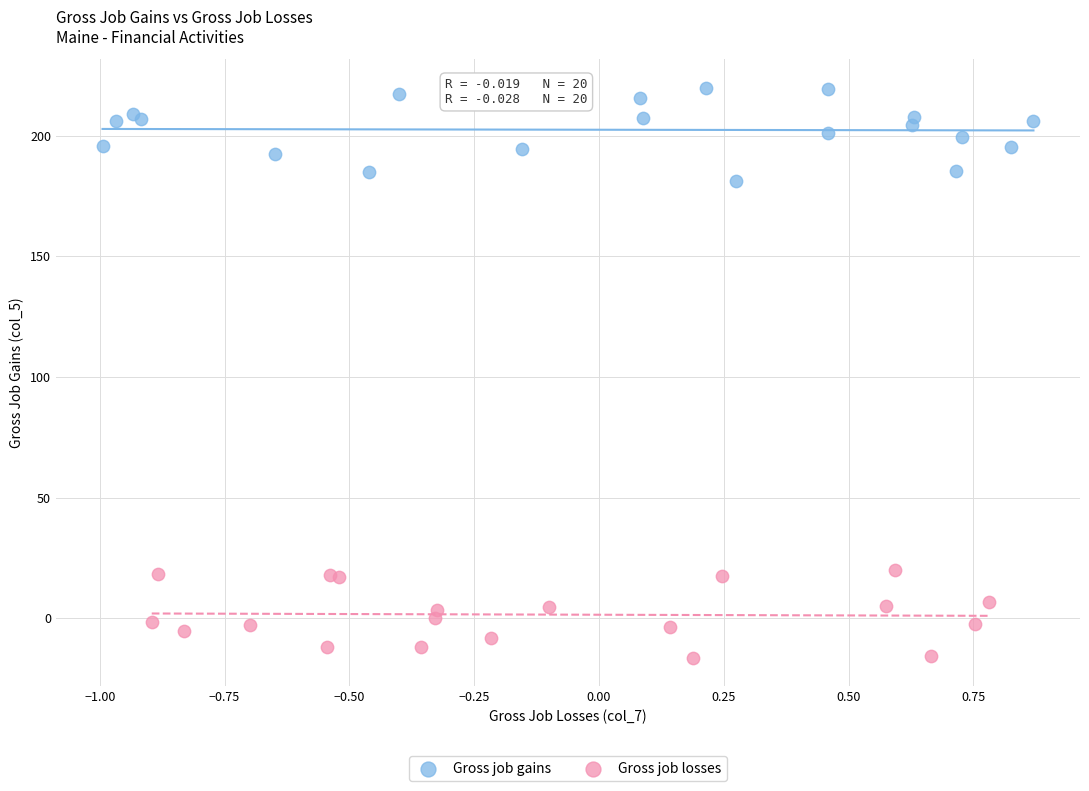

Which series reaches the minimum Y coordinate?

Gross job losses